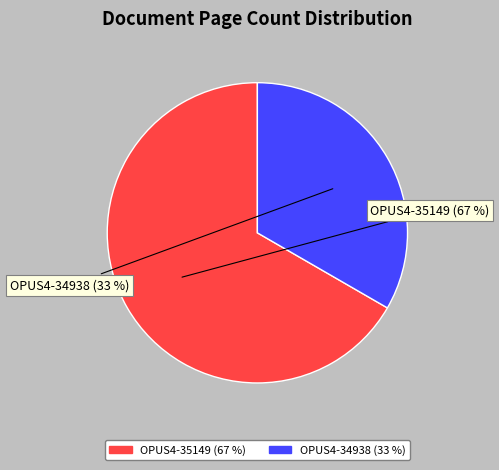

What percentage is NOT represented by OPUS4-34938?

66.7%